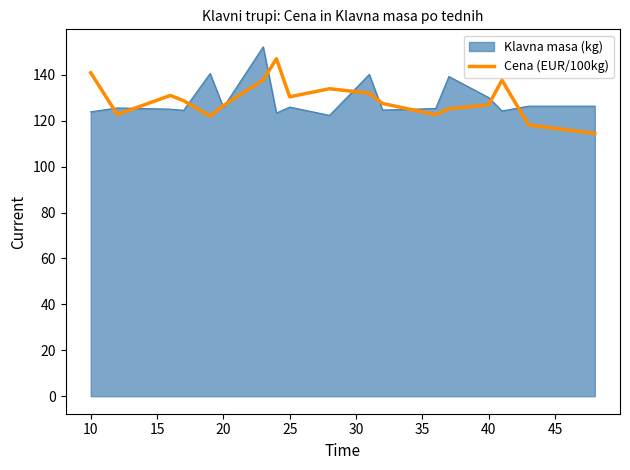

What is the lowest value of the Klavna masa (kg) series?

122.3